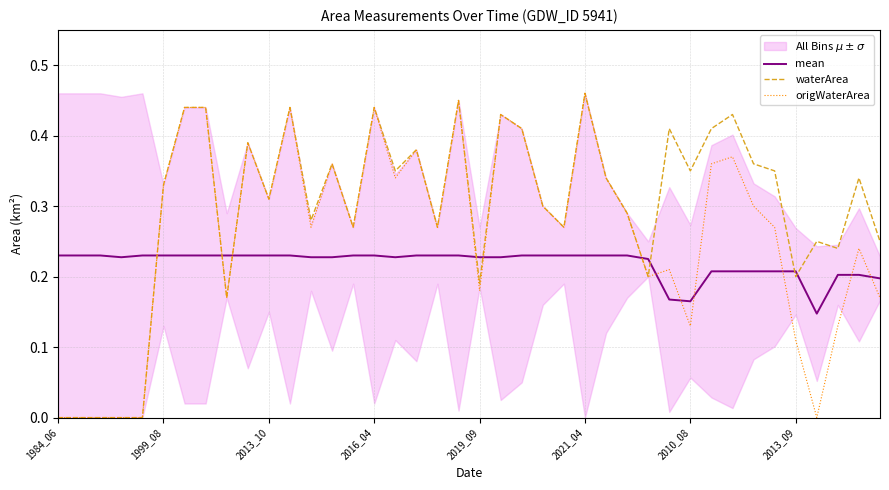

Which series has the largest range (max minus min)?

waterArea